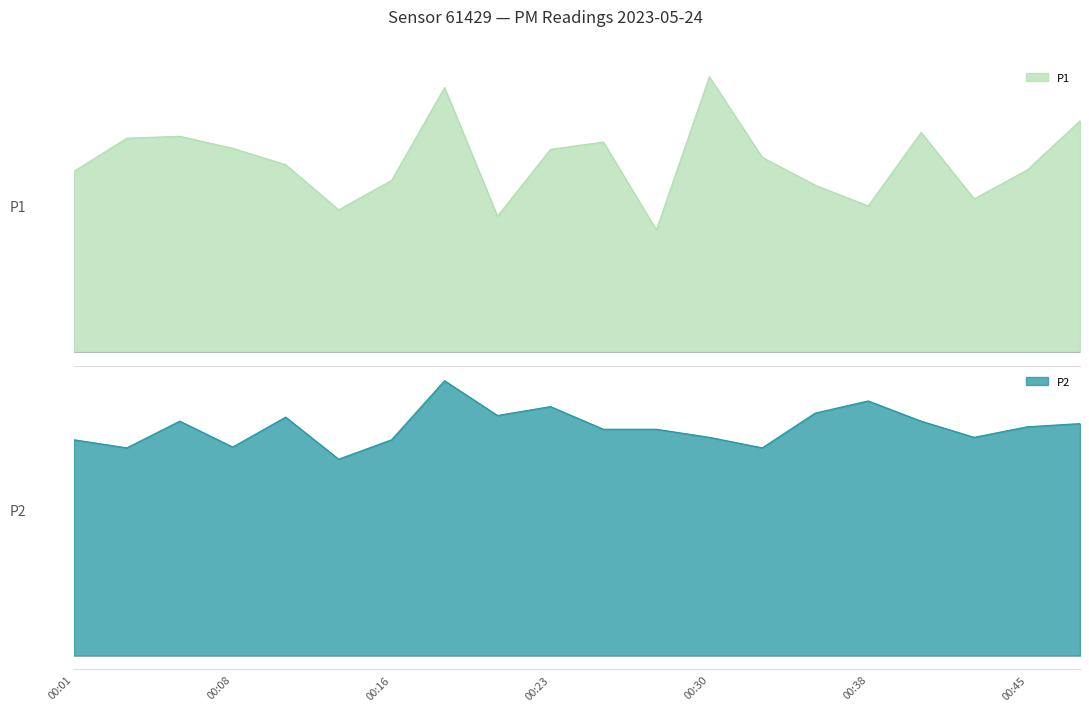

True or false: P1 and P2 intersect in this chart.

False